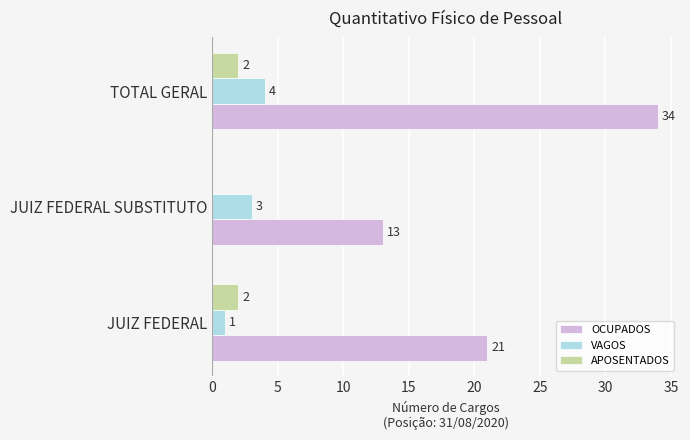

What is the average value of the OCUPADOS series?

23